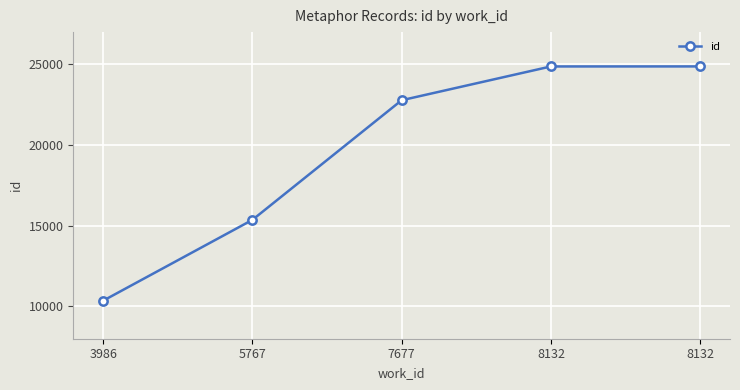

Which has a higher value, 3986 or 8132?

8132